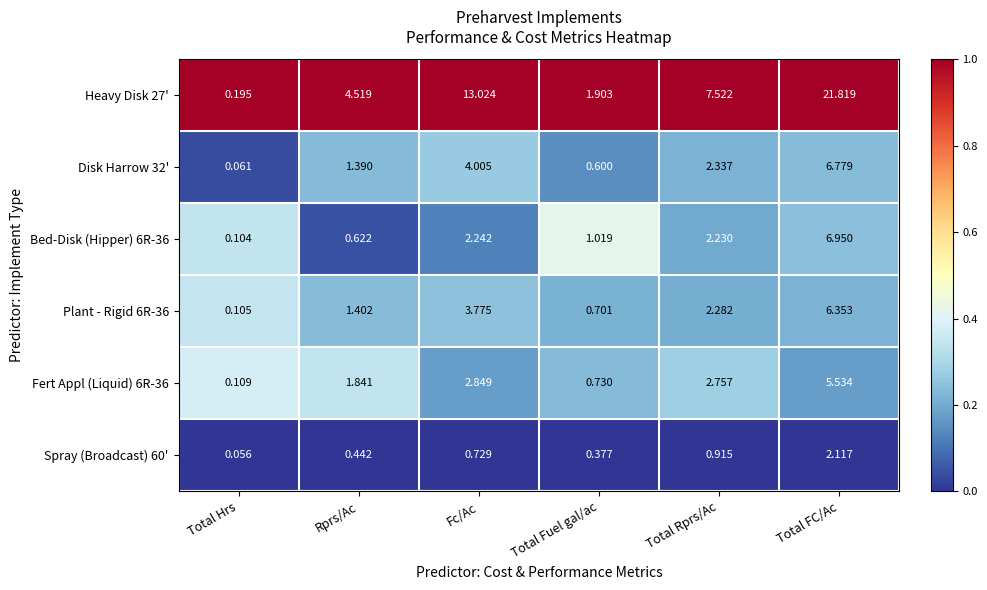

At which category is the sum across all series the highest?

Total FC/Ac